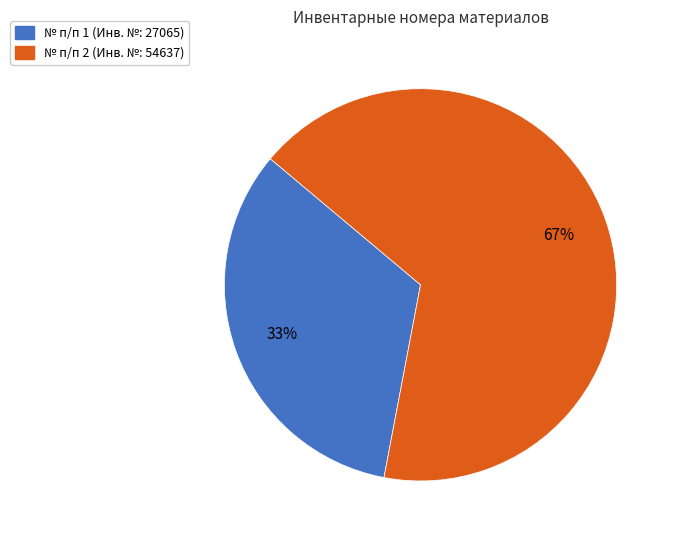

To the nearest percent, what is the average slice percentage?

50%